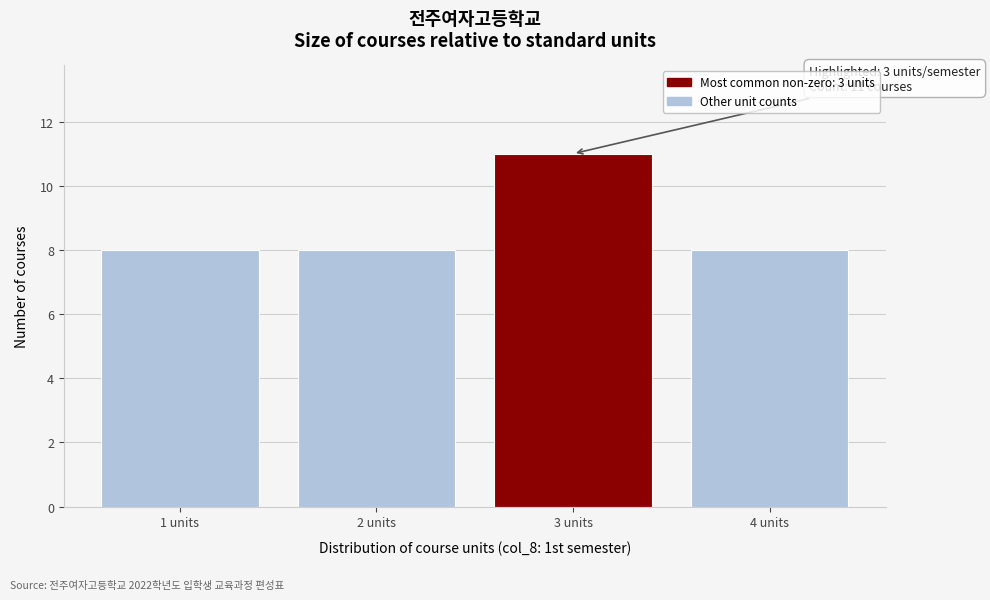

Reading right to left, what are all the values shown in this chart?

8	11	8	8